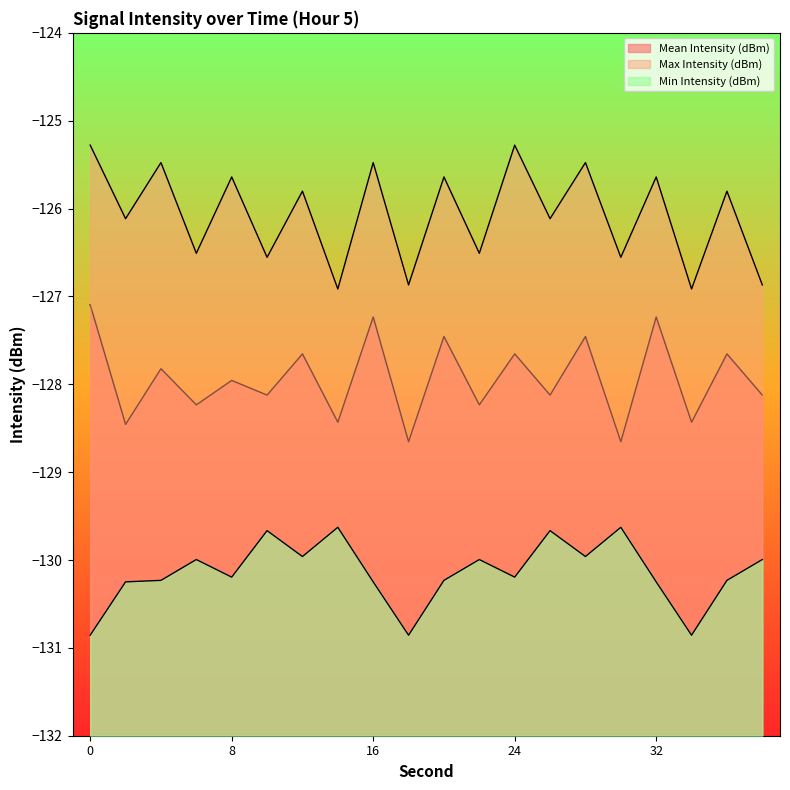

Rank the series by their average value, from highest to lowest.

Max Intensity (dBm), Mean Intensity (dBm), Min Intensity (dBm)